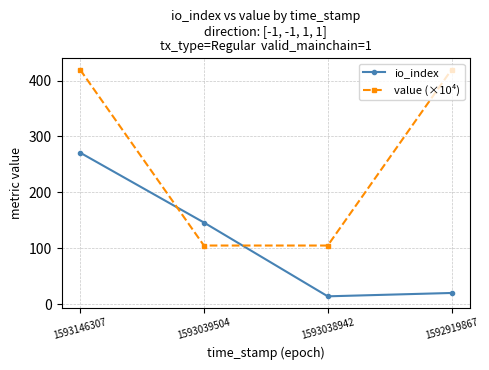

True or false: value (×10⁴) and io_index intersect in this chart.

True